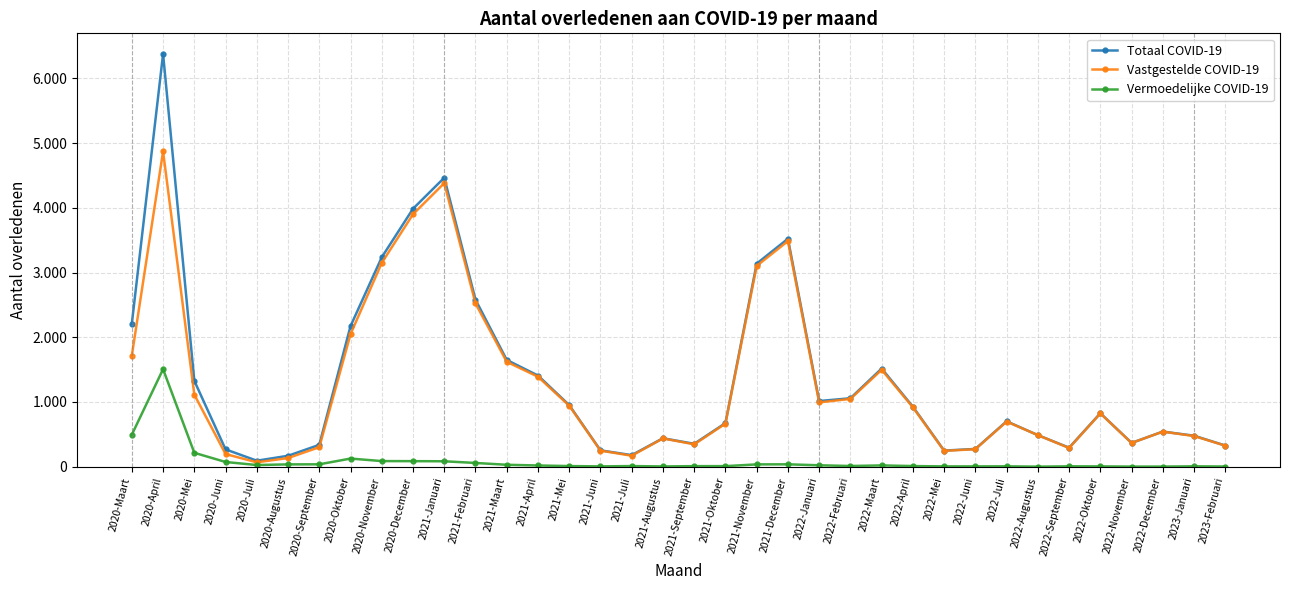

What are all the series names shown in the legend?

Totaal COVID-19, Vastgestelde COVID-19, Vermoedelijke COVID-19